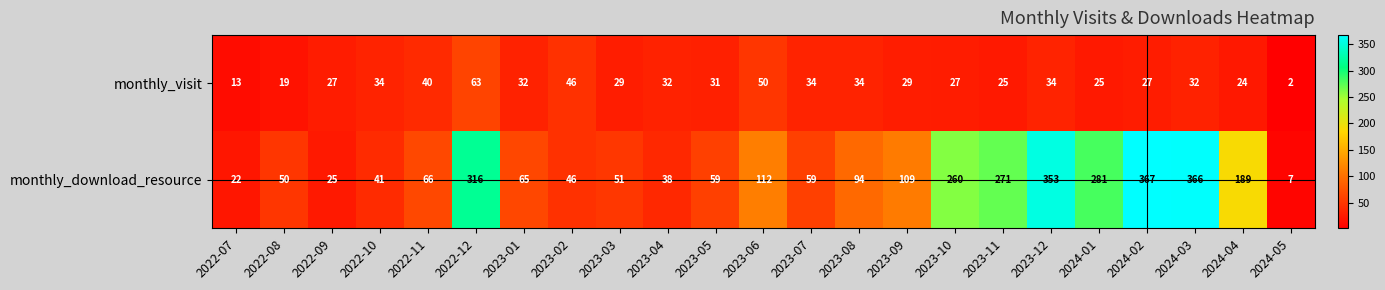

What is the average value of the monthly_download_resource series?

141